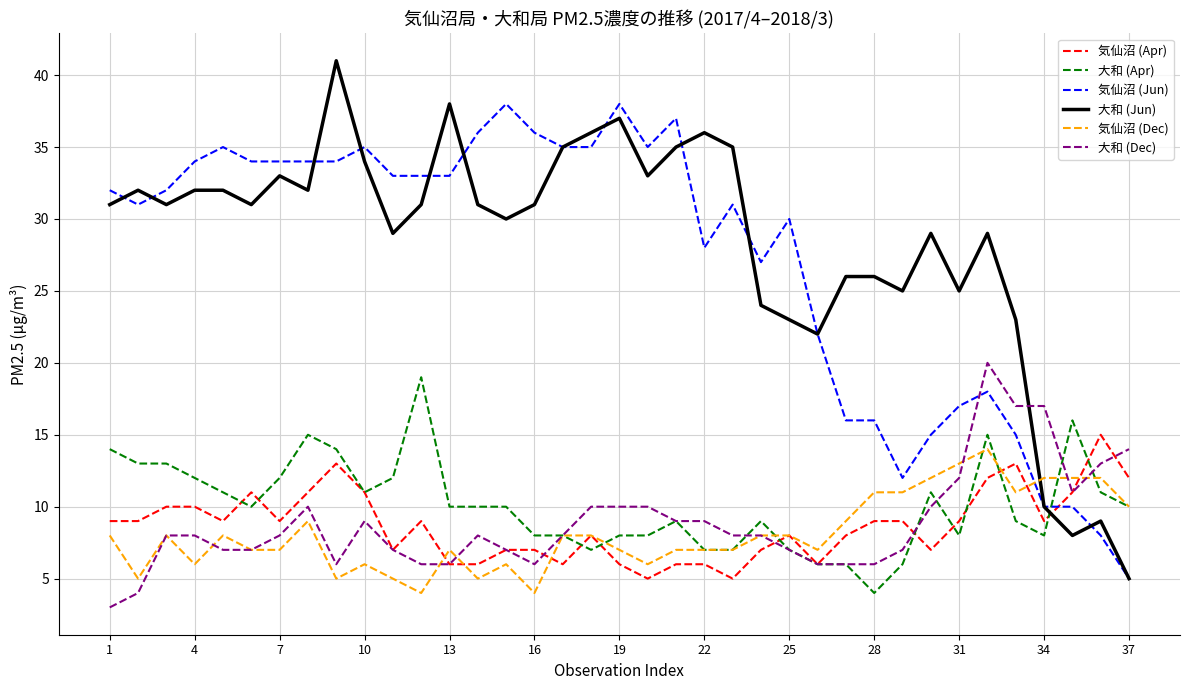

What is the lowest value of the 大和 (Dec) series?

3